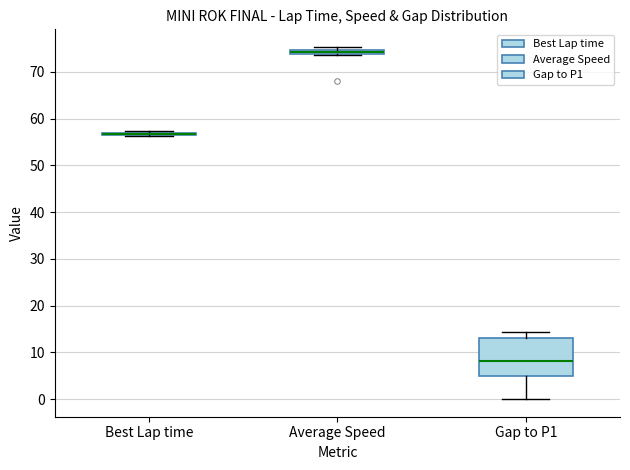

Comparing the boxes themselves (not the whiskers), which one is the tallest?

Gap to P1